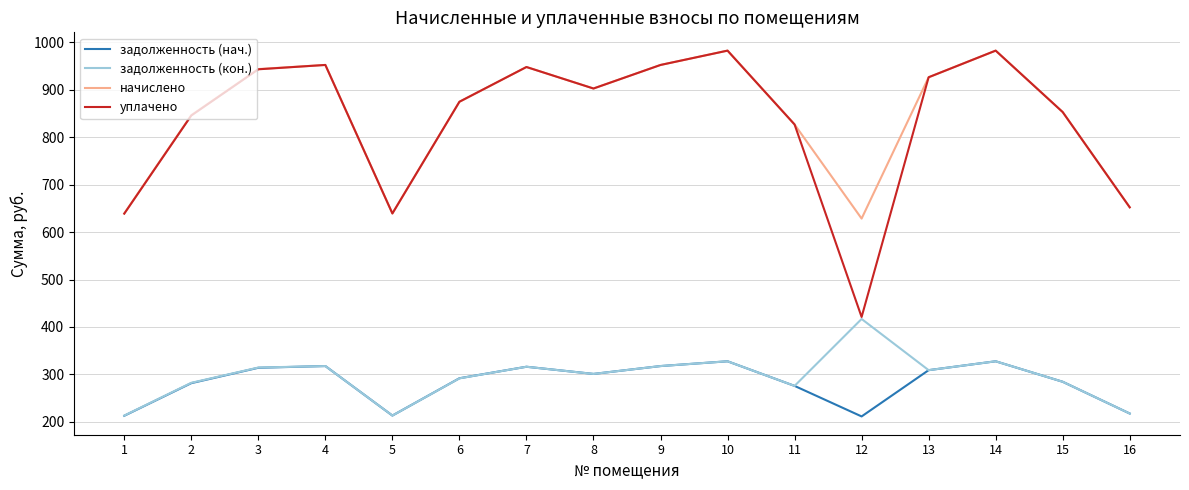

Between 1 and 2, which series saw the biggest shift?

начислено